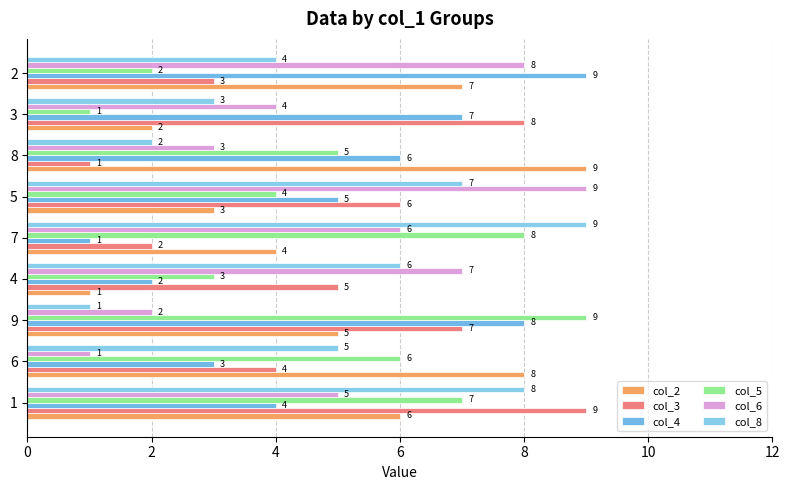

How many series are shown in this chart?

6